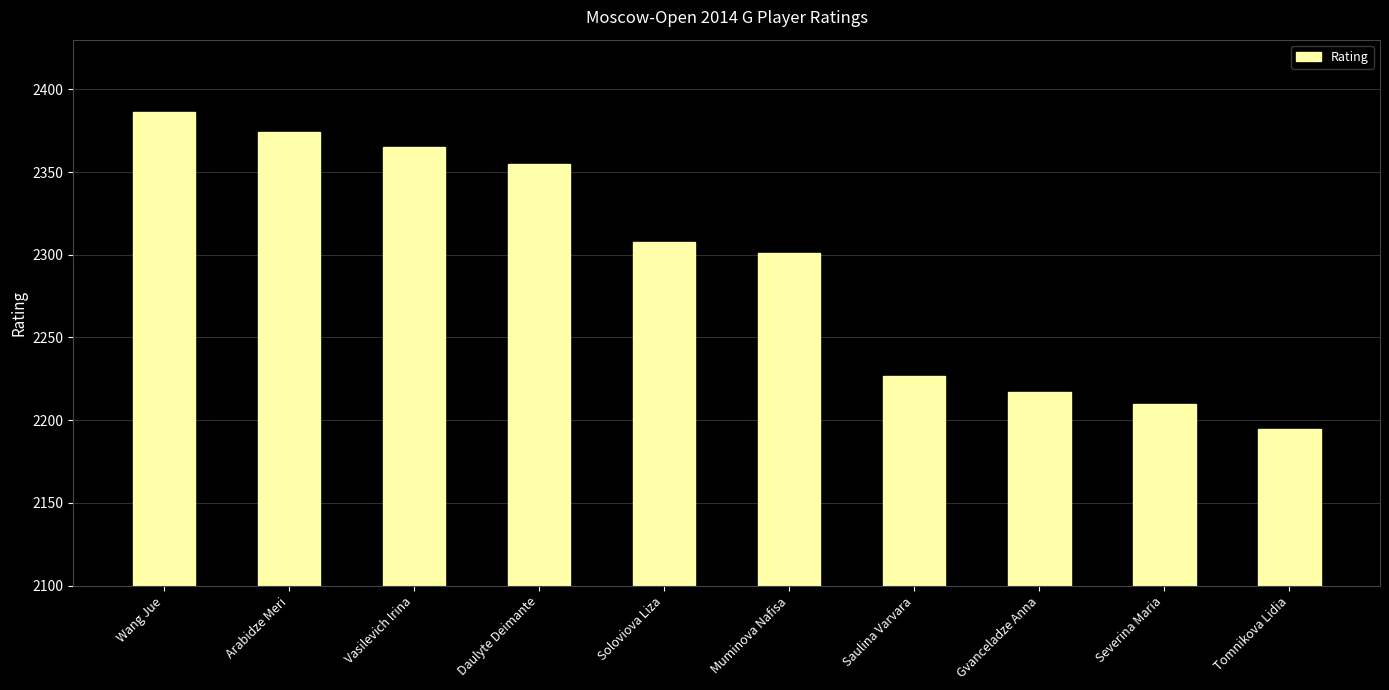

Rank the categories by value from lowest to highest.

Tomnikova Lidia, Severina Maria, Gvanceladze Anna, Saulina Varvara, Muminova Nafisa, Soloviova Liza, Daulyte Deimante, Vasilevich Irina, Arabidze Meri, Wang Jue